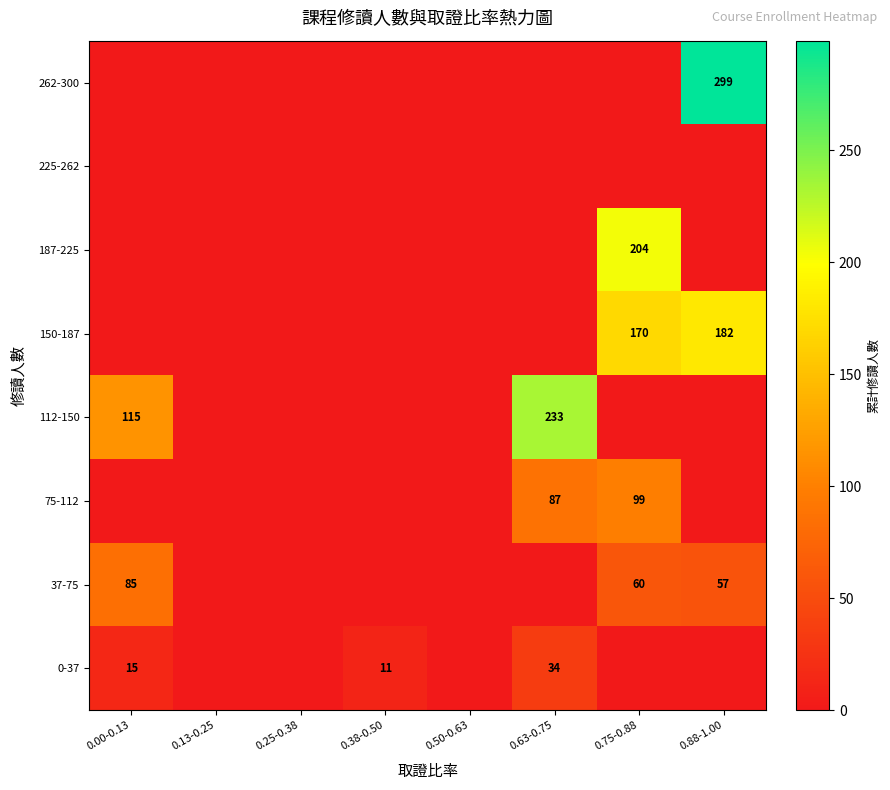

Is it true that 150-187 equals 182 at 0.88-1.00?

True